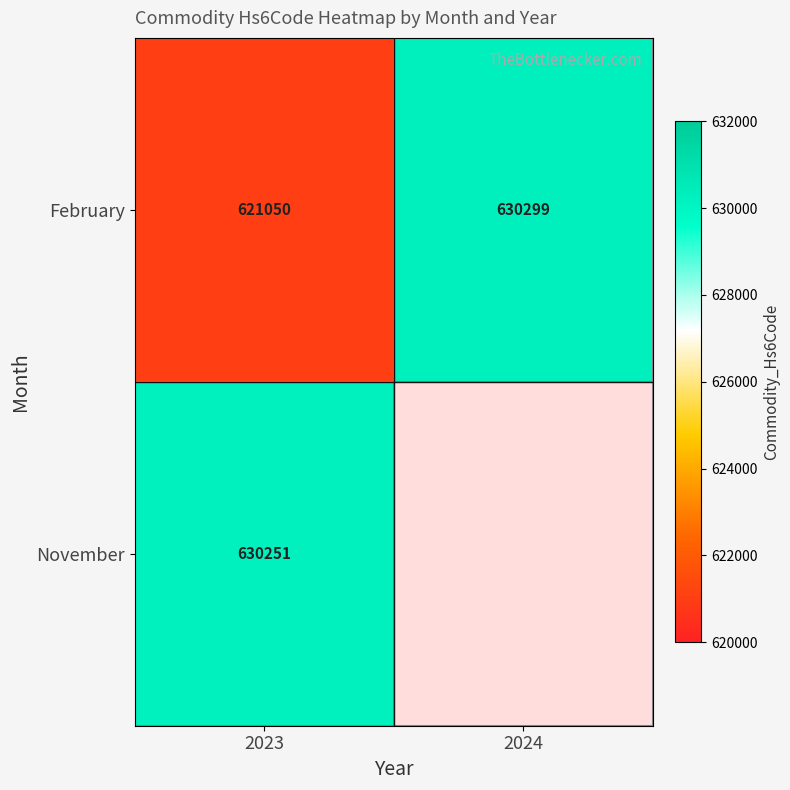

What is the maximum value for February?

630299